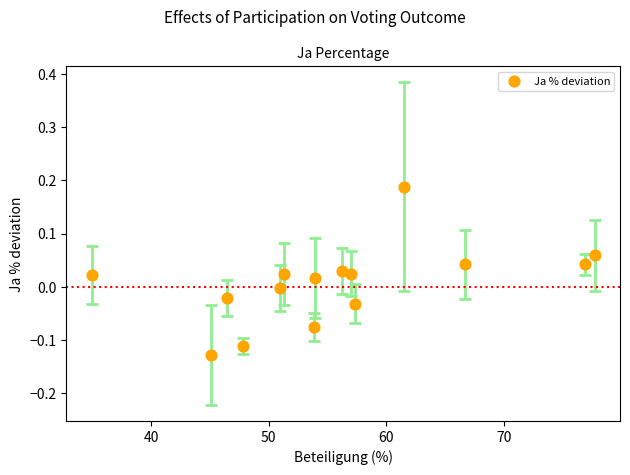

What is the range of X values (max minus min)?

42.8